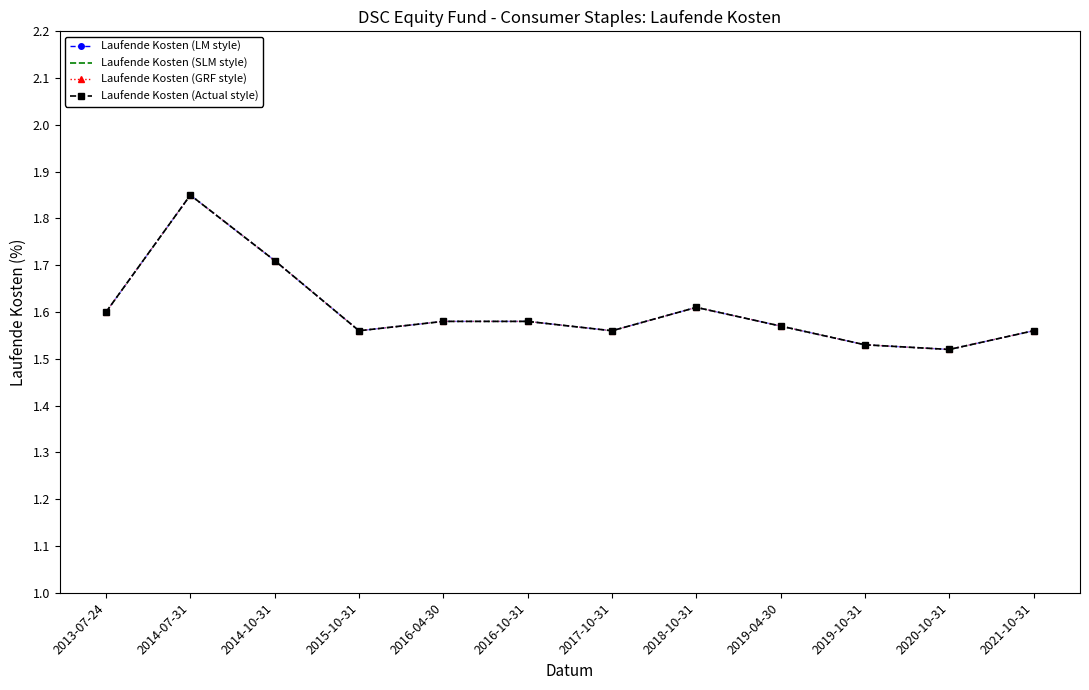

What is the difference between the maximum and second lowest values?

0.3